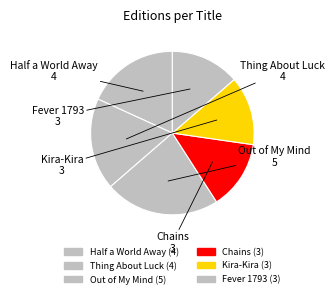

Approximately how many times larger is the value at Out of My Mind compared to Chains?

1.7